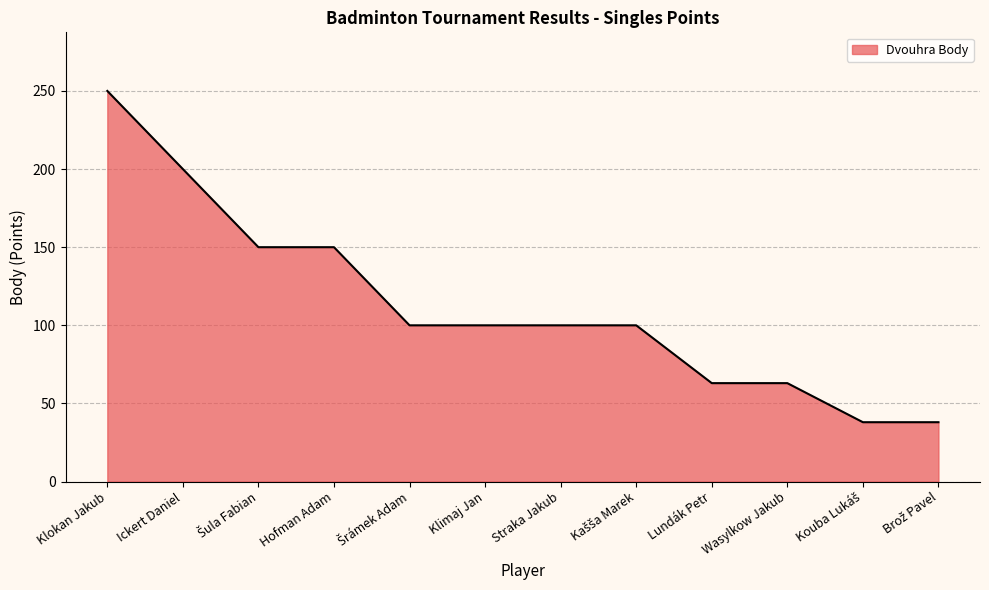

What is the average value?

113